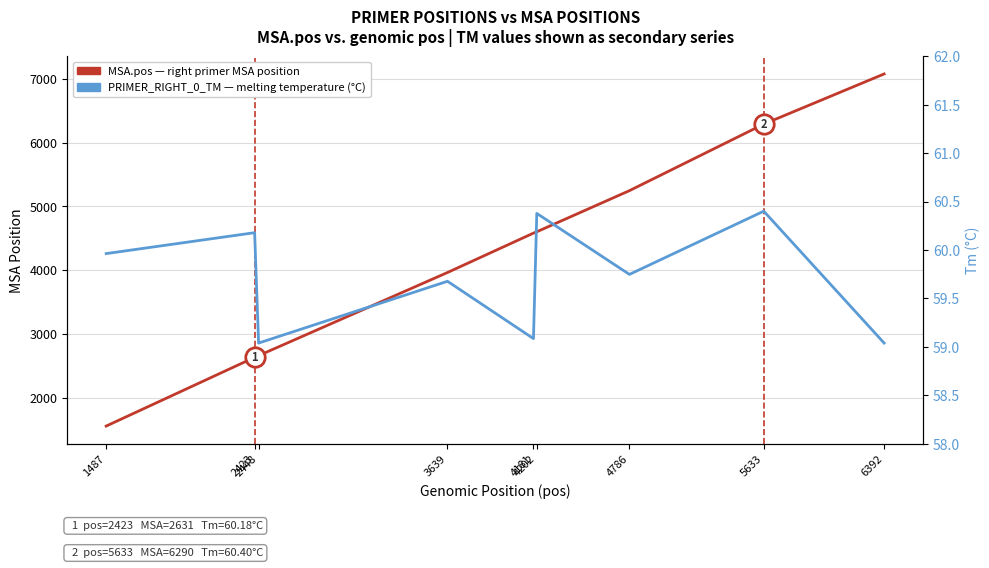

Reading right to left, transcribe all the data shown in this chart.

MSA.pos (primer right position): 6392=7077.0	5633=6290.0	4786=5246.0	4202=4601.0	4181=4580.0	3639=3962.0	2448=2658.0	2423=2631.0	1487=1553.0
PRIMER_RIGHT_0_TM (°C): 6392=59.0	5633=60.4	4786=59.7	4202=60.4	4181=59.1	3639=59.7	2448=59.0	2423=60.2	1487=60.0